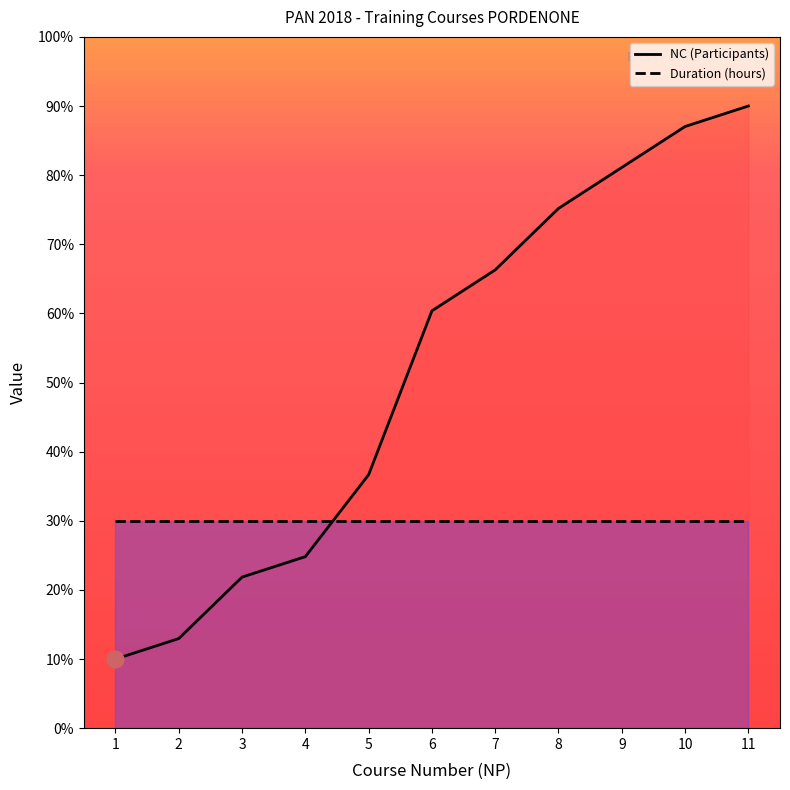

What is the smallest value displayed?

10.0